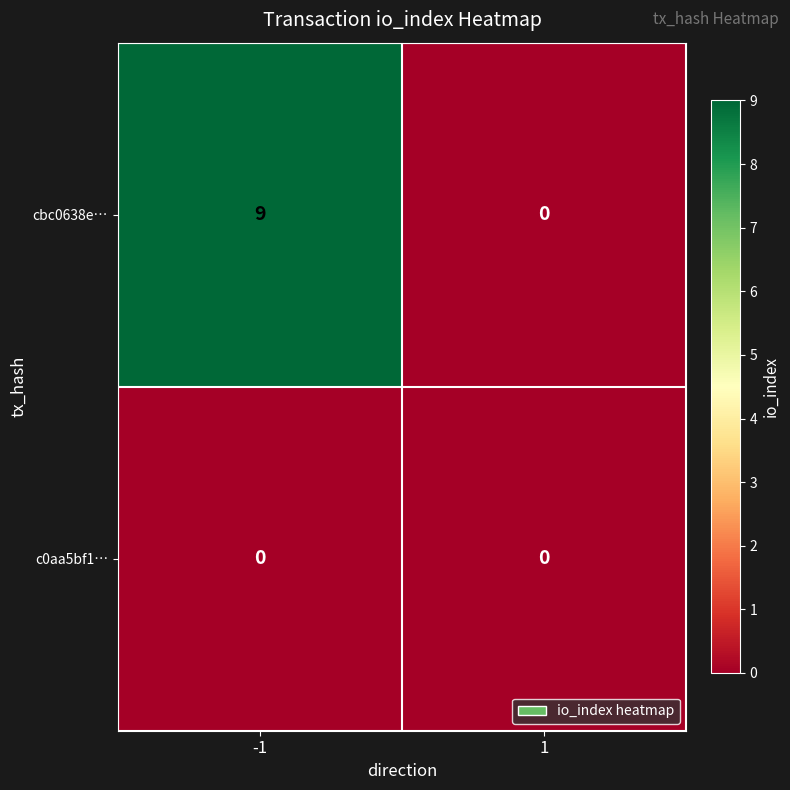

At which category is the sum across all series the highest?

-1